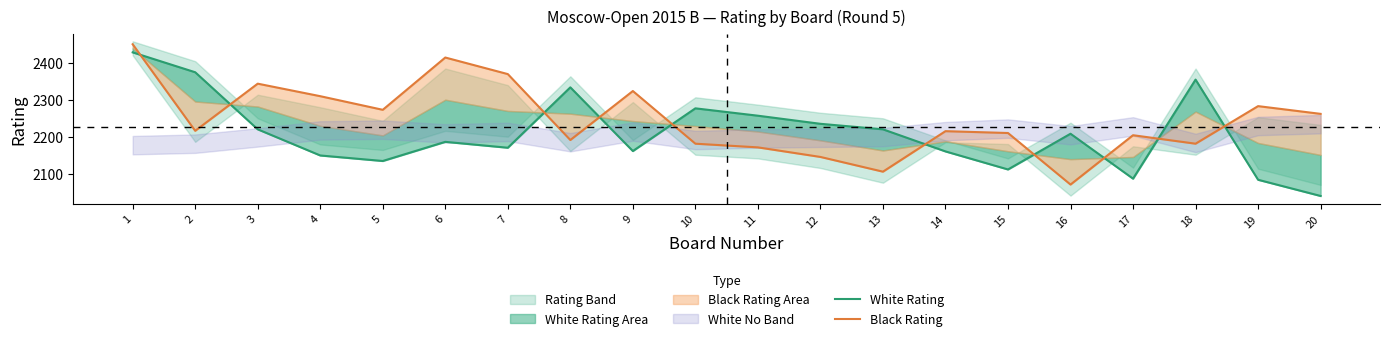

Reading left to right, transcribe all the data shown in this chart.

White Rating: 2429	2375	2220	2149	2134	2186	2170	2334	2161	2277	2257	2235	2220	2160	2111	2208	2086	2355	2083	2039
Black Rating: 2451	2216	2344	2310	2273	2415	2370	2191	2324	2181	2171	2145	2105	2215	2210	2070	2204	2181	2283	2262